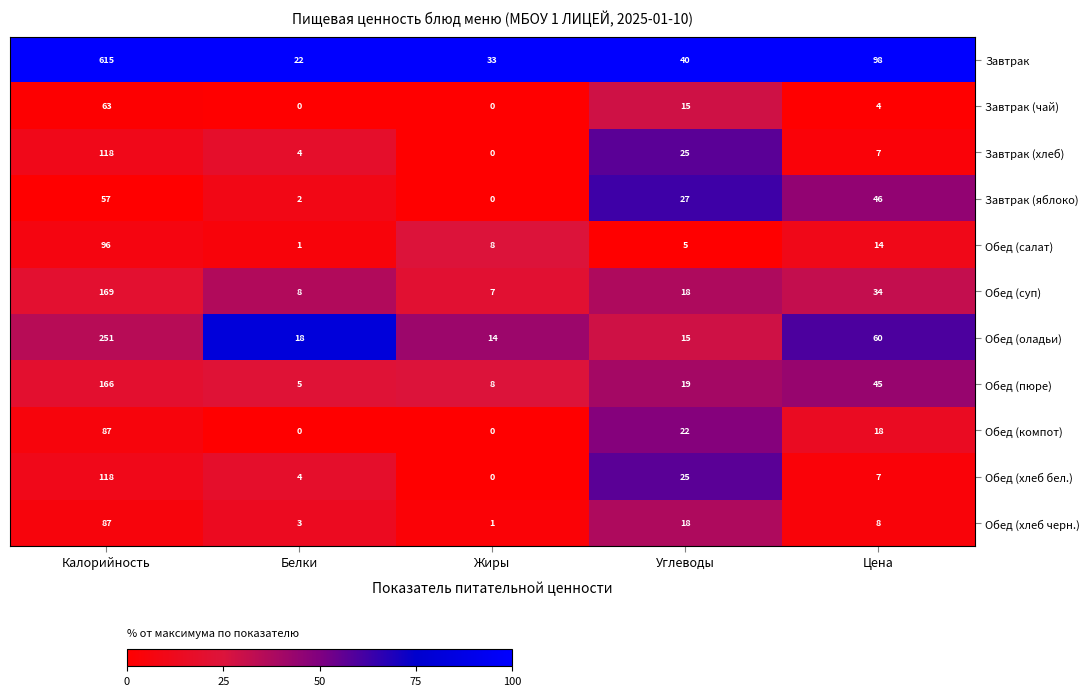

What is the maximum value for Обед (хлеб бел.)?

118